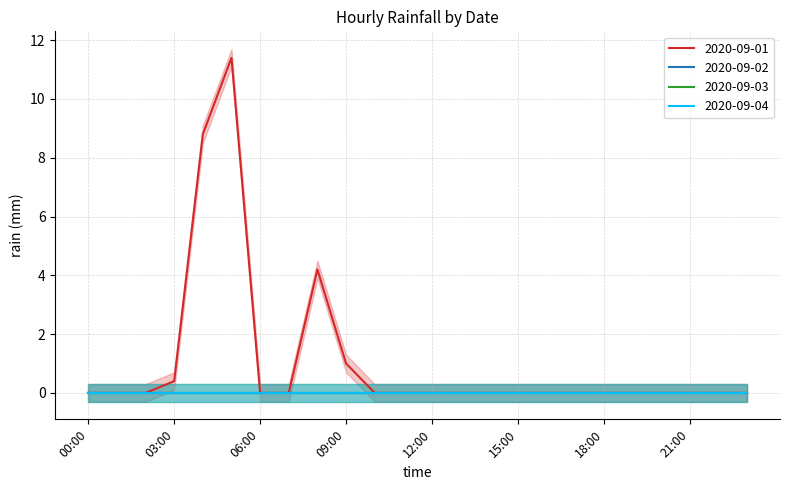

True or false: 2020-09-01 and 2020-09-02 cross at least once.

False